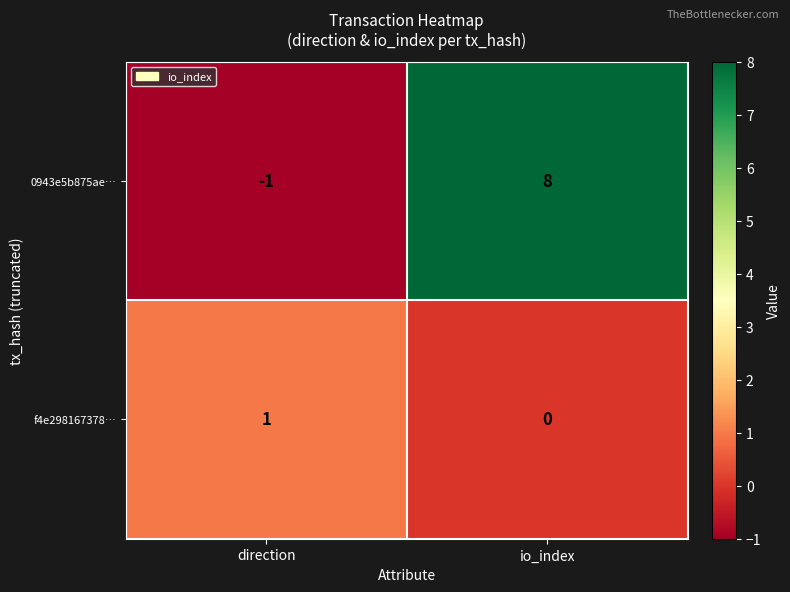

At which label is 0943e5b875ae… closest to 3?

direction